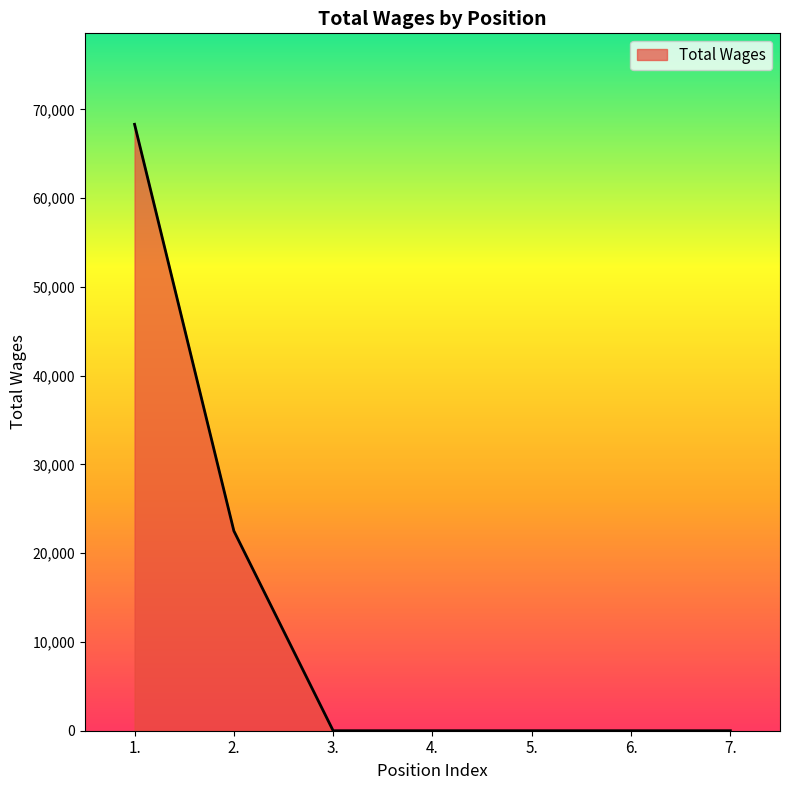

Approximately how many times larger is the value at 2. compared to 1.?

0.3